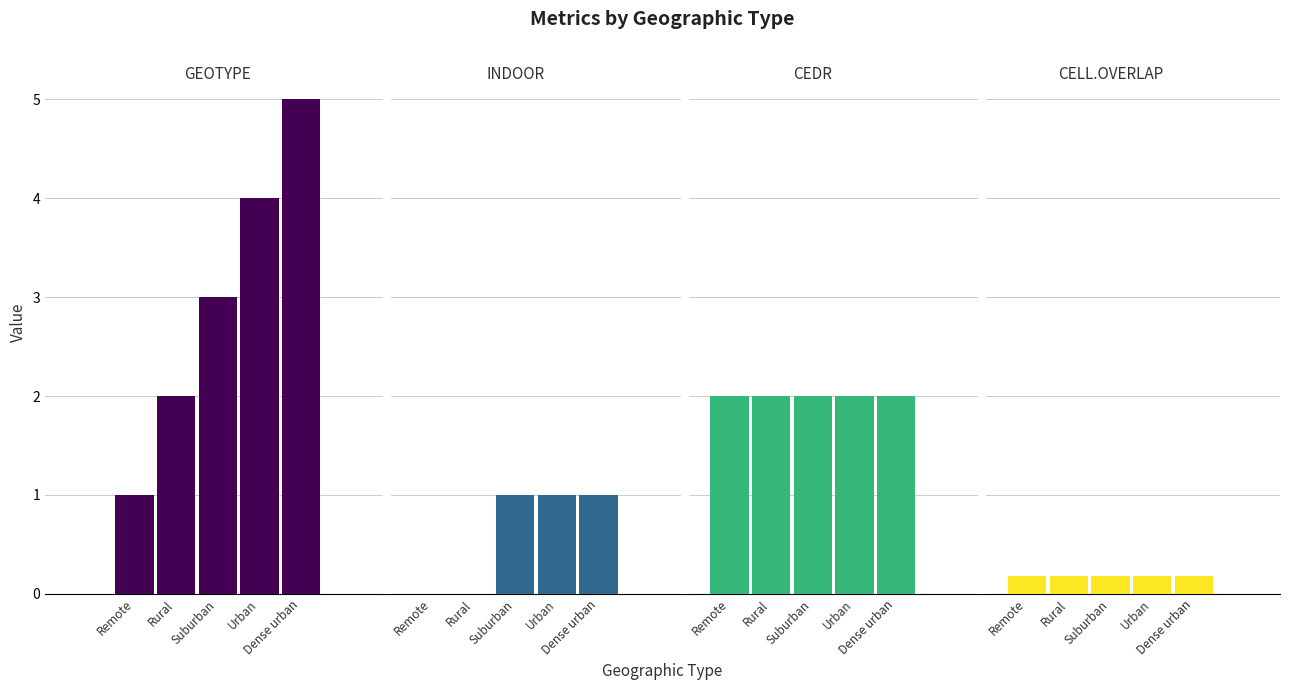

How many bars are there in total?

20